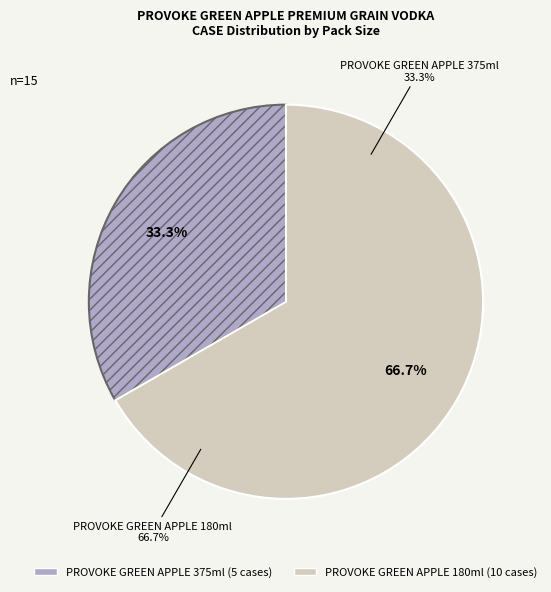

Is there a majority slice in this chart?

Yes